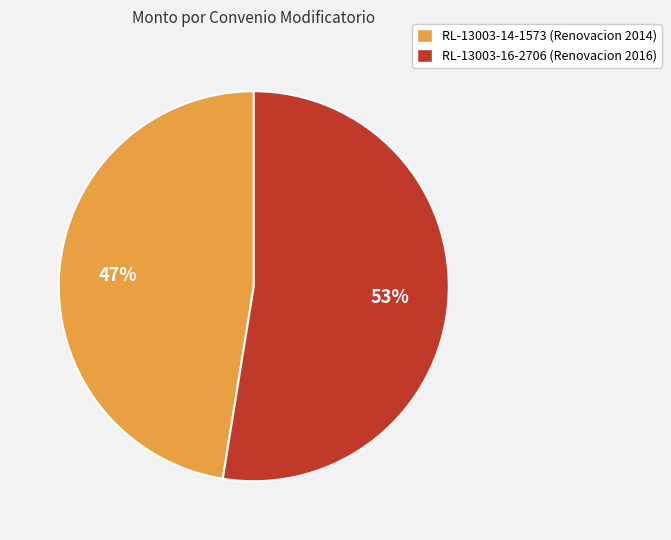

Which slice represents more than half of the pie?

RL-13003-16-2706 (Renovacion 2016)